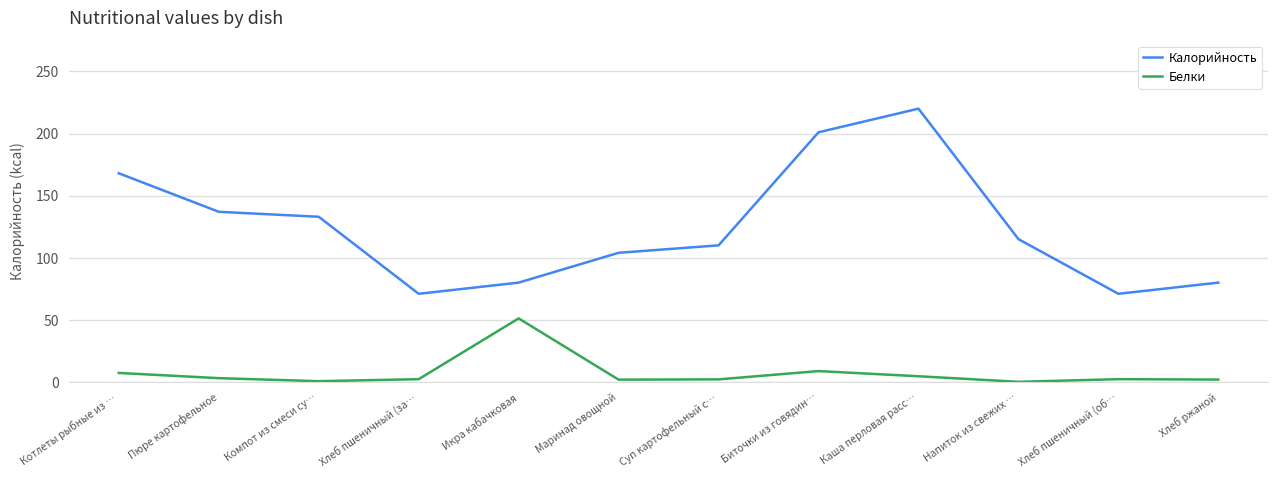

What is the difference between the maximum and minimum values in the Белки series?

51.0